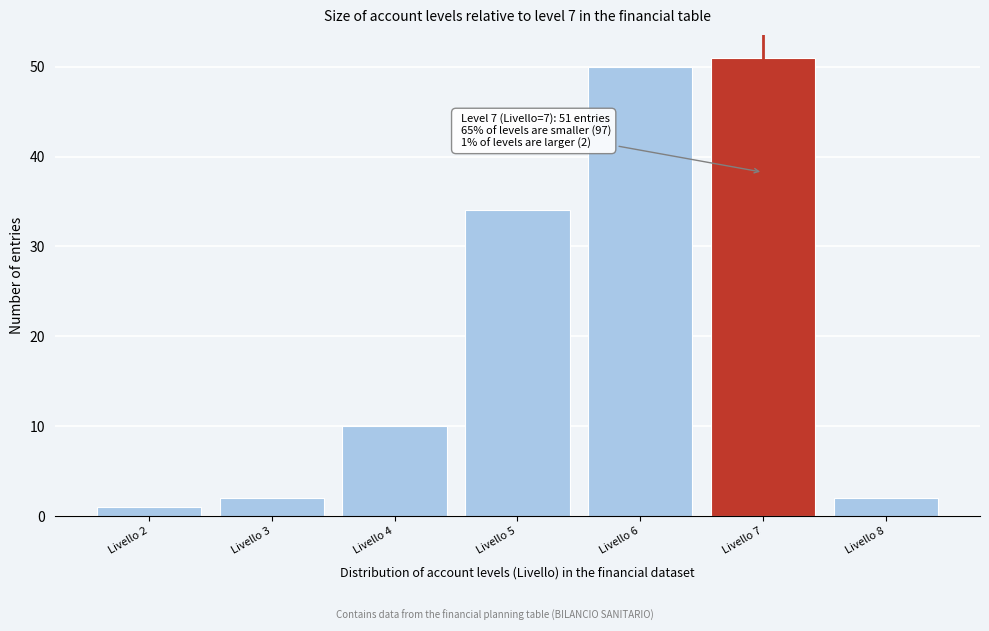

Reading left to right, extract all data points from this chart.

1	2	10	34	50	51	2